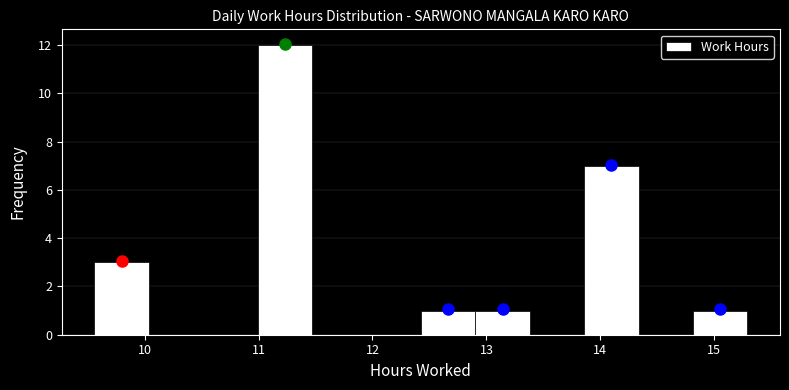

Which range on the x-axis has the tallest bar?

11.0 to 11.5